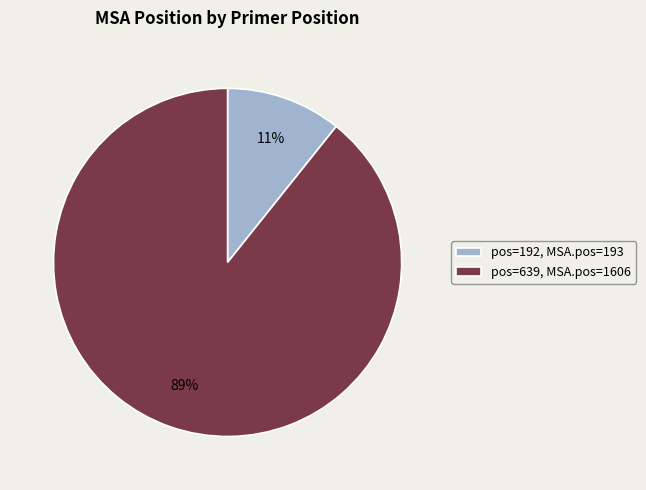

Do pos=639, MSA.pos=1606 and pos=192, MSA.pos=193 together represent more than half of the pie?

Yes